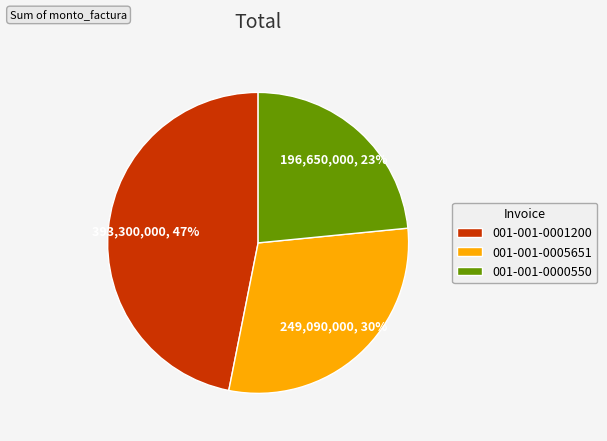

How many slices are in this pie chart?

3